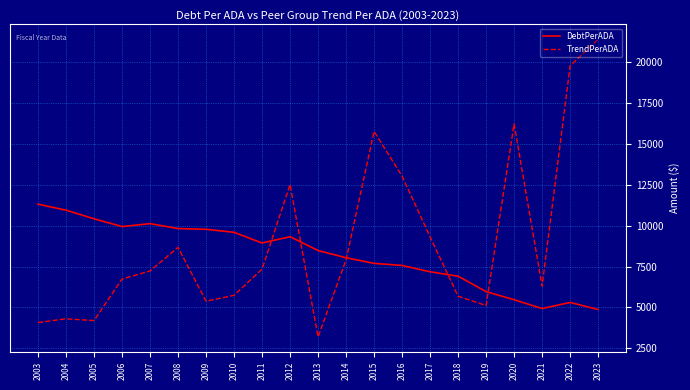

What value does the DebtPerADA series have at 2019?

5966.6